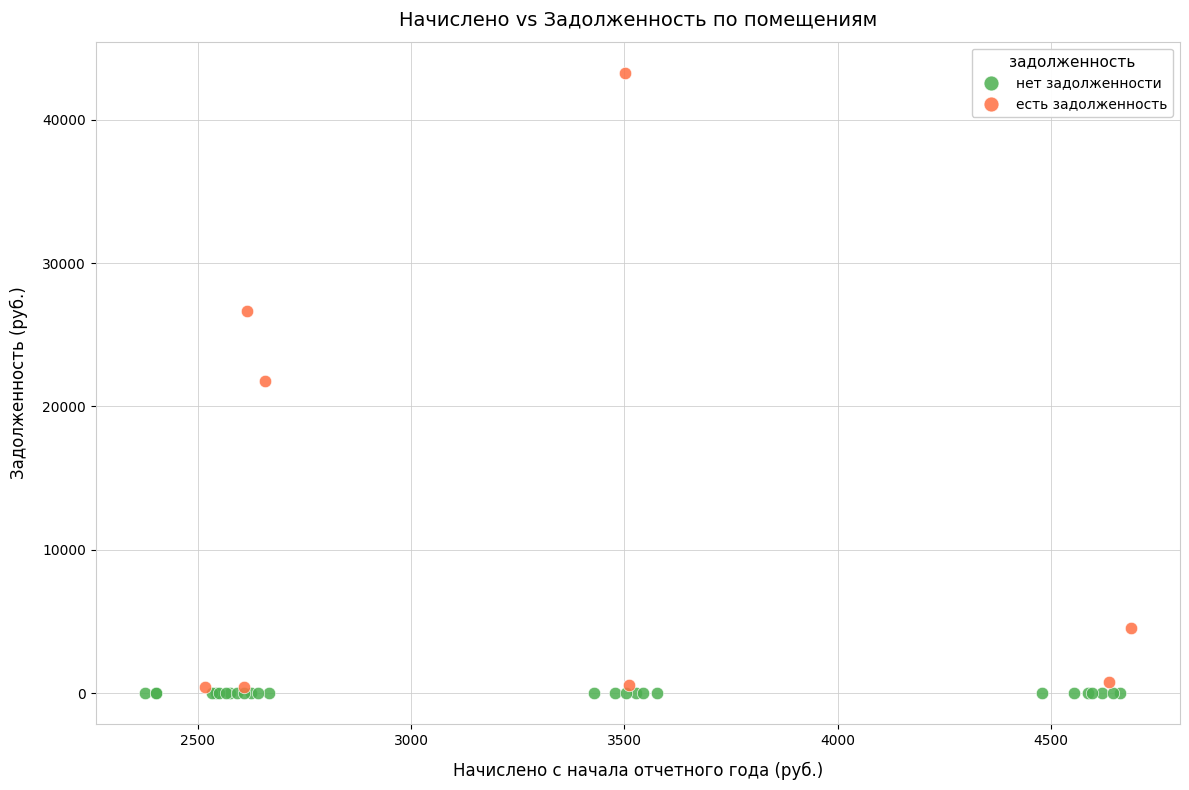

Which series reaches the maximum Y coordinate?

есть задолженность